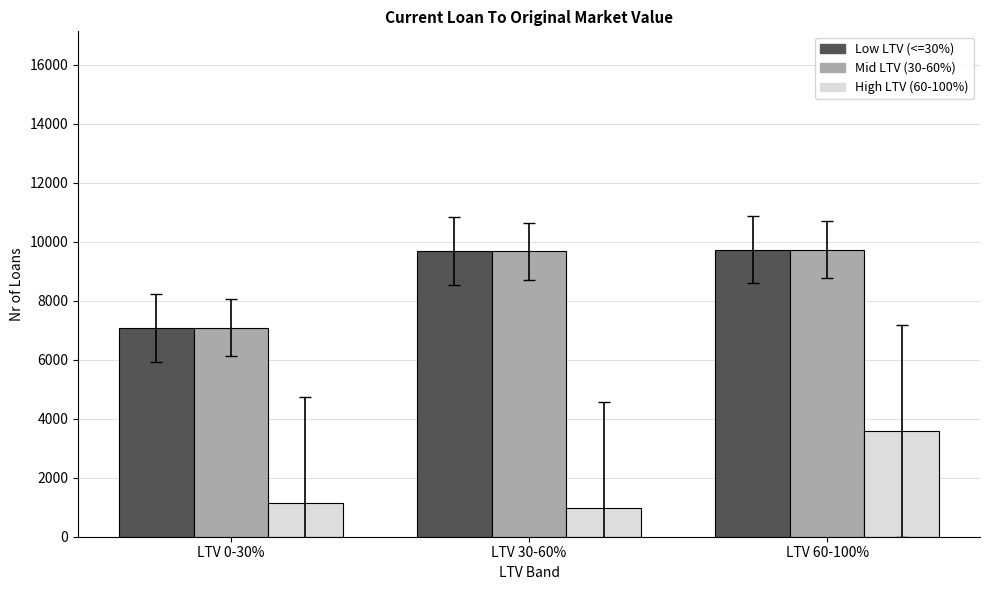

What is the total value across all series at LTV 30-60%?

20322.6